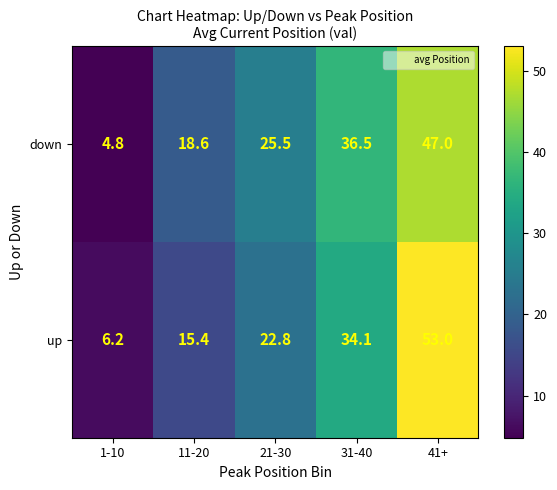

What is the maximum value shown in the chart?

53.0